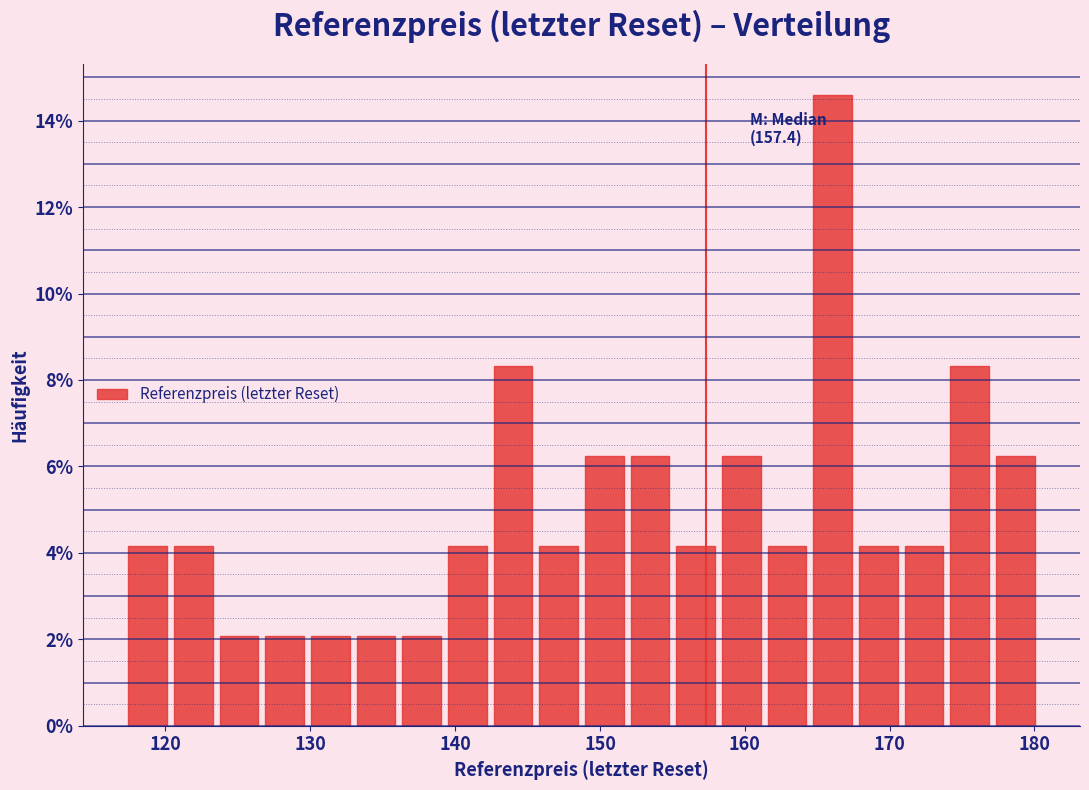

Read against the x-axis, roughly where is the centre of the tallest bar?

166